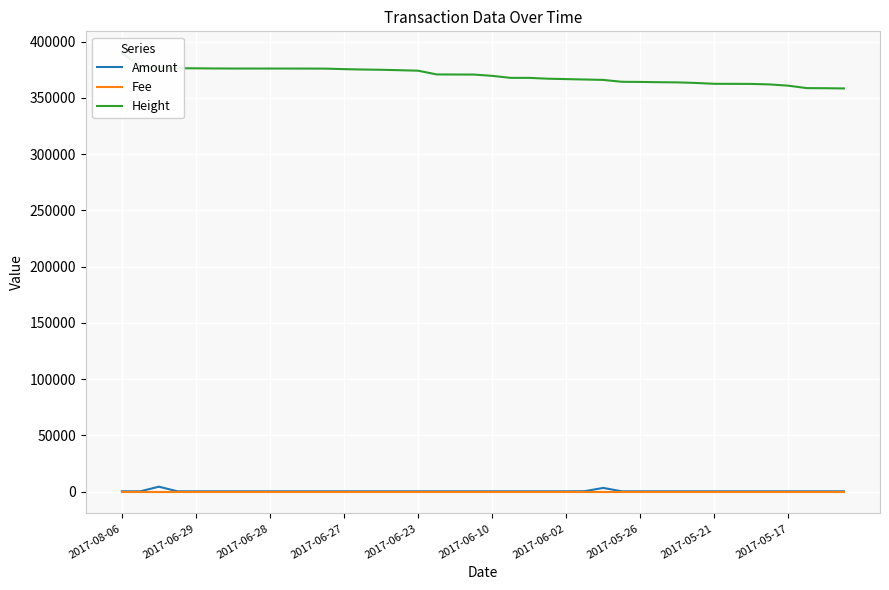

What is the total value across all series at 39?

358578